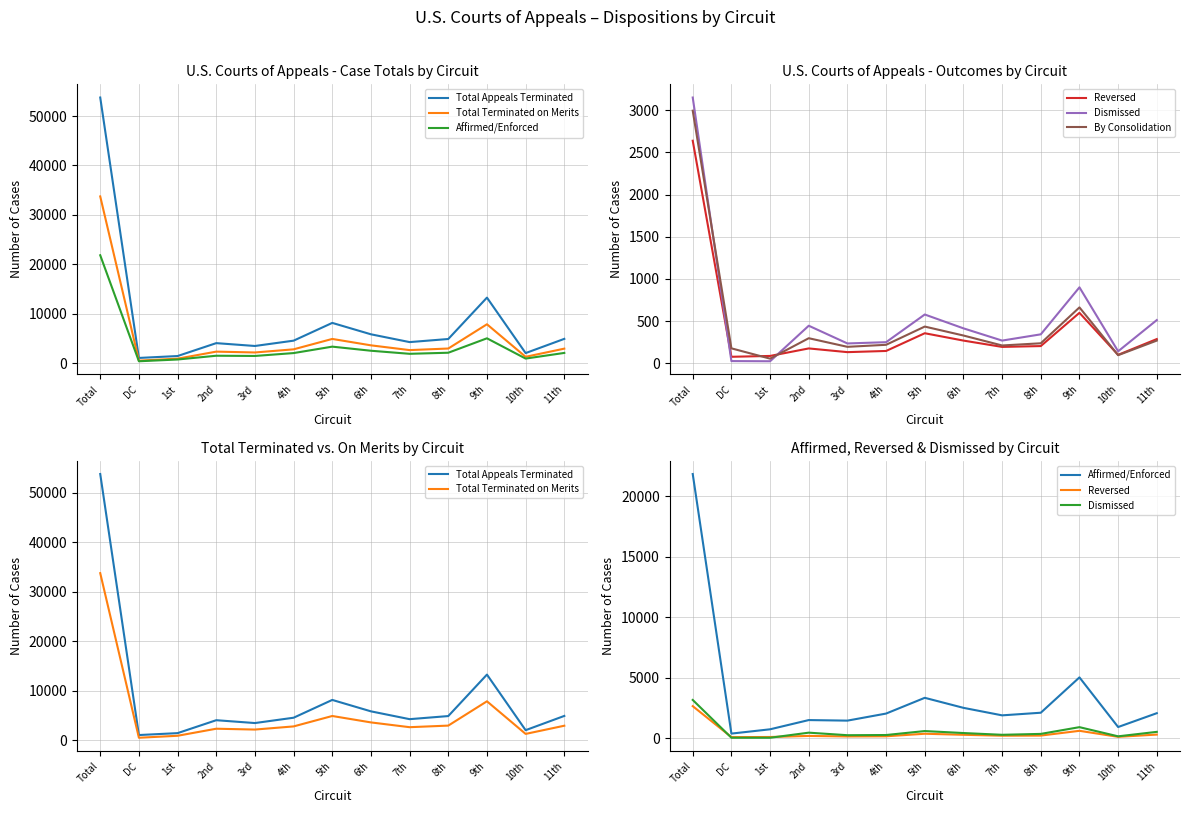

Which category has the highest value in the Dismissed series?

Total